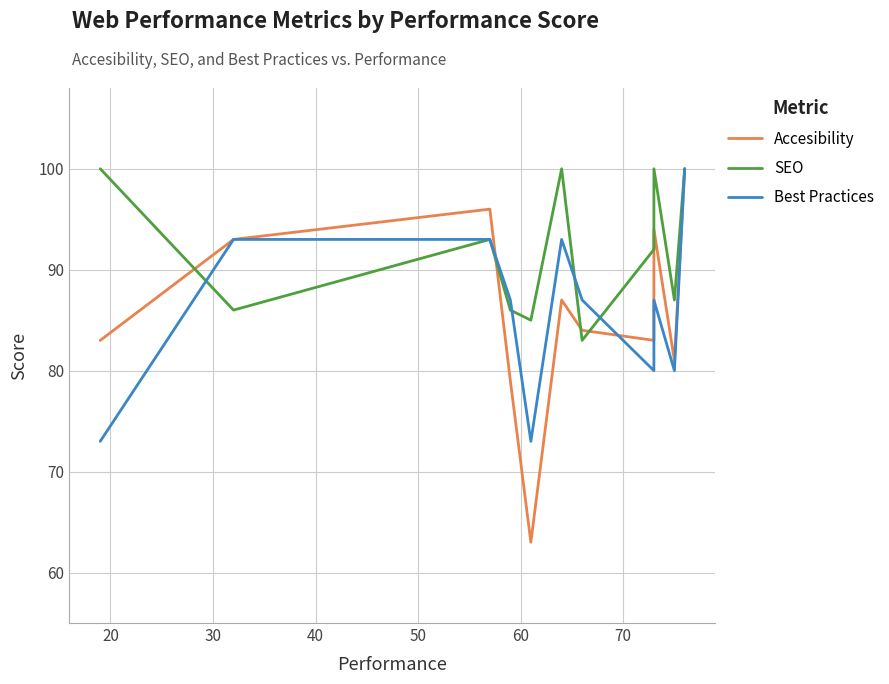

How many data points does each series have?

11